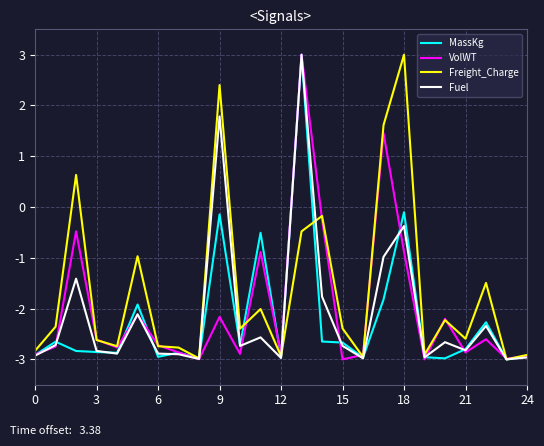

How many negative values does the VolWT series have?

23